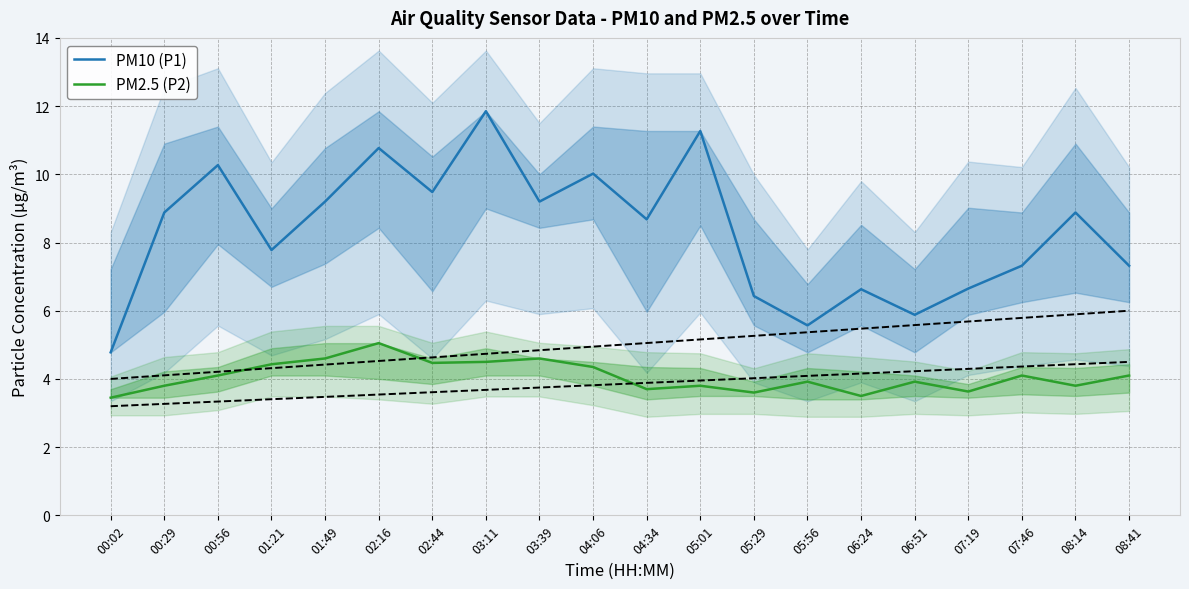

True or false: PM2.5 (P2) and PM10 (P1) intersect in this chart.

False